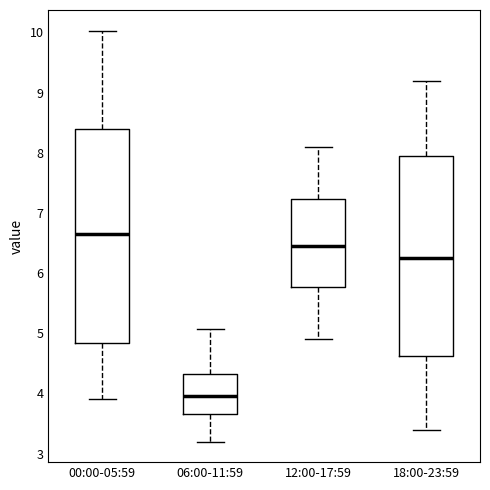

Reading left to right, transcribe this box plot: for each box, give where its median line is, the range the box spans, and where its two whiskers end, as read against the y-axis. The values are not printed on the chart, so give them approximately, as read against the axis.

00:00-05:59: median 6.7, box 4.8 to 8.4, whiskers 3.9 to 10.0
06:00-11:59: median 4.0, box 3.7 to 4.3, whiskers 3.2 to 5.1
12:00-17:59: median 6.5, box 5.8 to 7.2, whiskers 4.9 to 8.1
18:00-23:59: median 6.3, box 4.6 to 8.0, whiskers 3.4 to 9.2